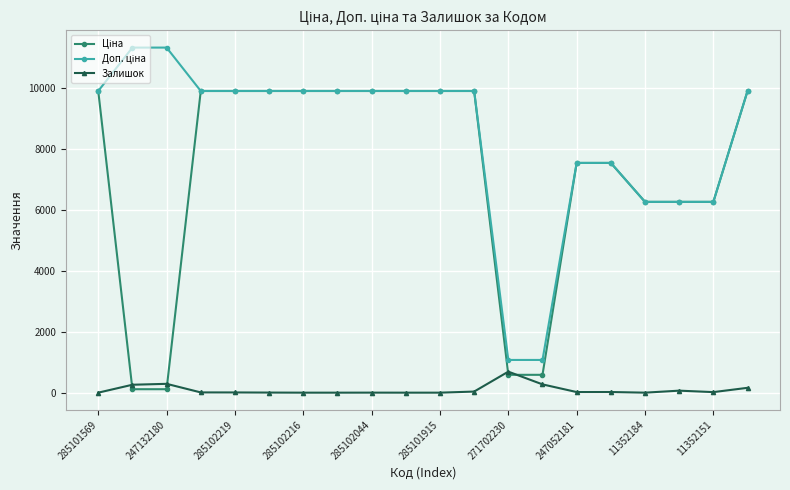

True or false: Доп. ціна and Залишок cross at least once.

False